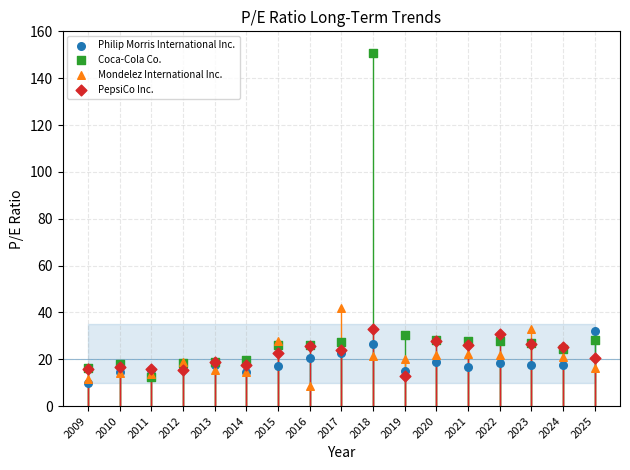

Which series reaches the maximum Y coordinate?

Coca-Cola Co.